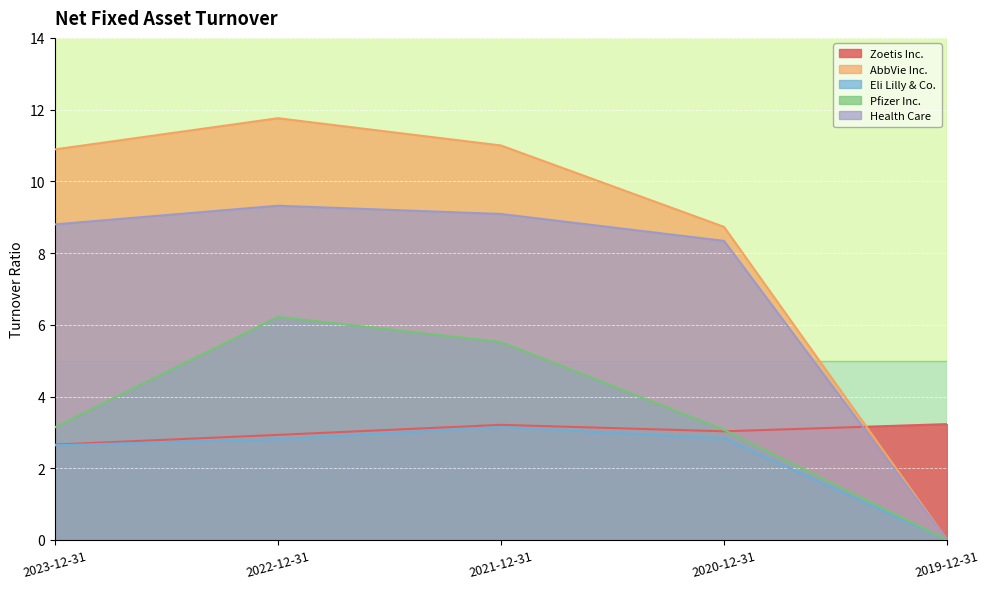

What is the average value of the Pfizer Inc. series?

3.6